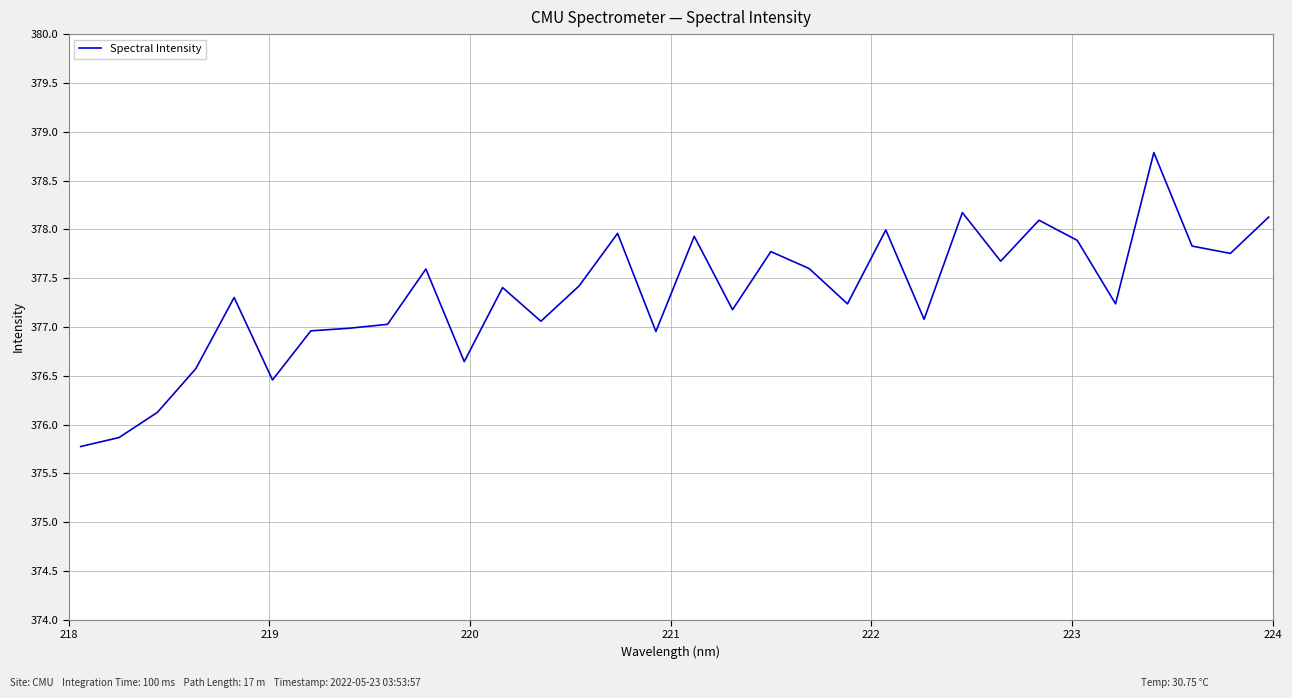

Reading left to right, transcribe all the data shown in this chart.

375.8	375.9	376.1	376.6	377.3	376.5	377.0	377.0	377.0	377.6	376.6	377.4	377.1	377.4	378.0	377.0	377.9	377.2	377.8	377.6	377.2	378.0	377.1	378.2	377.7	378.1	377.9	377.2	378.8	377.8	377.8	378.1